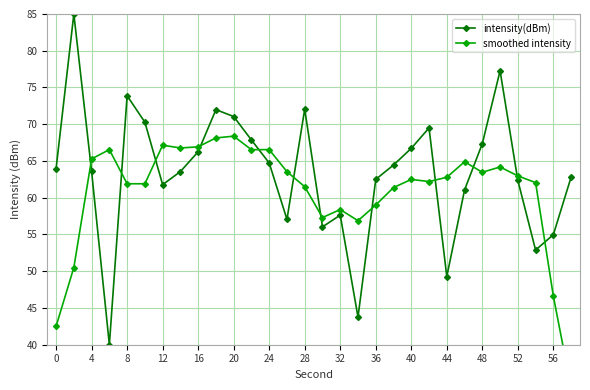

True or false: intensity(dBm) has a value of 62.5 at 36.

True